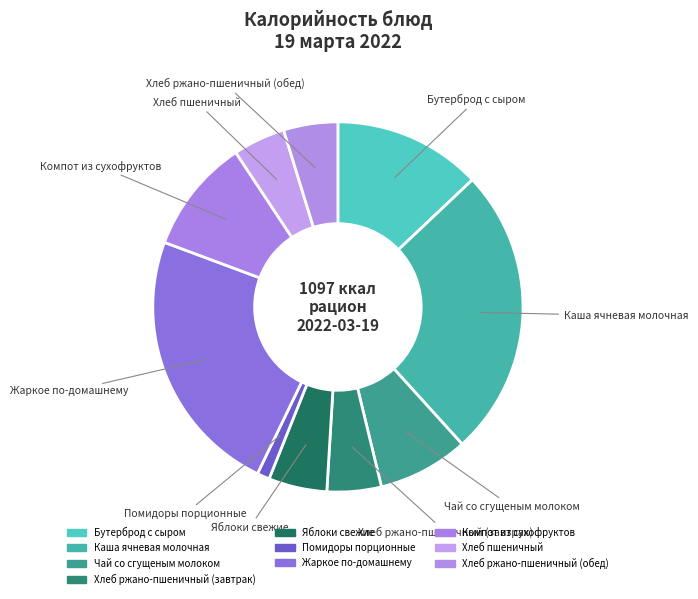

How many segments does this pie chart have?

10